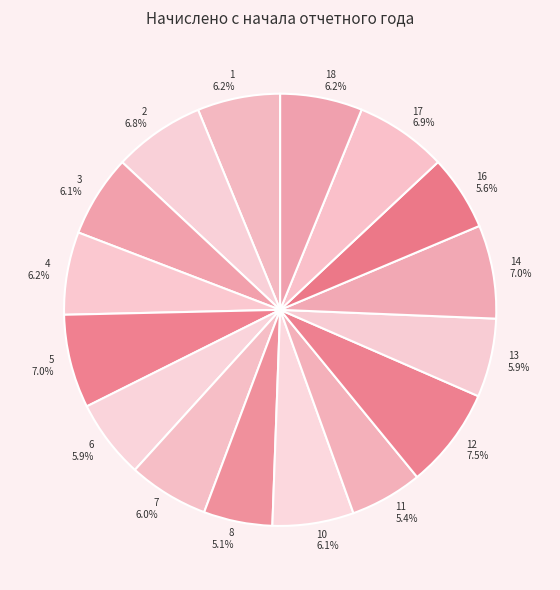

To the nearest percent, what is the combined percentage of 7 and 5?

13%